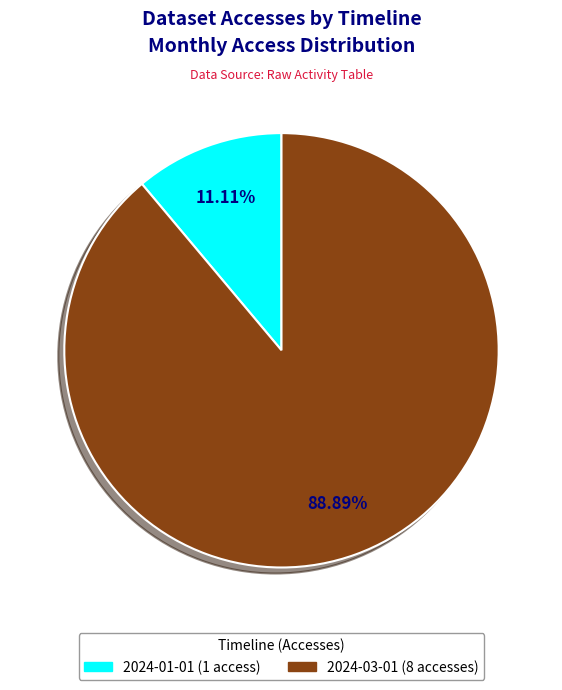

What is the ratio of the value at 2024-03-01 to the value at 2024-01-01?

8.0